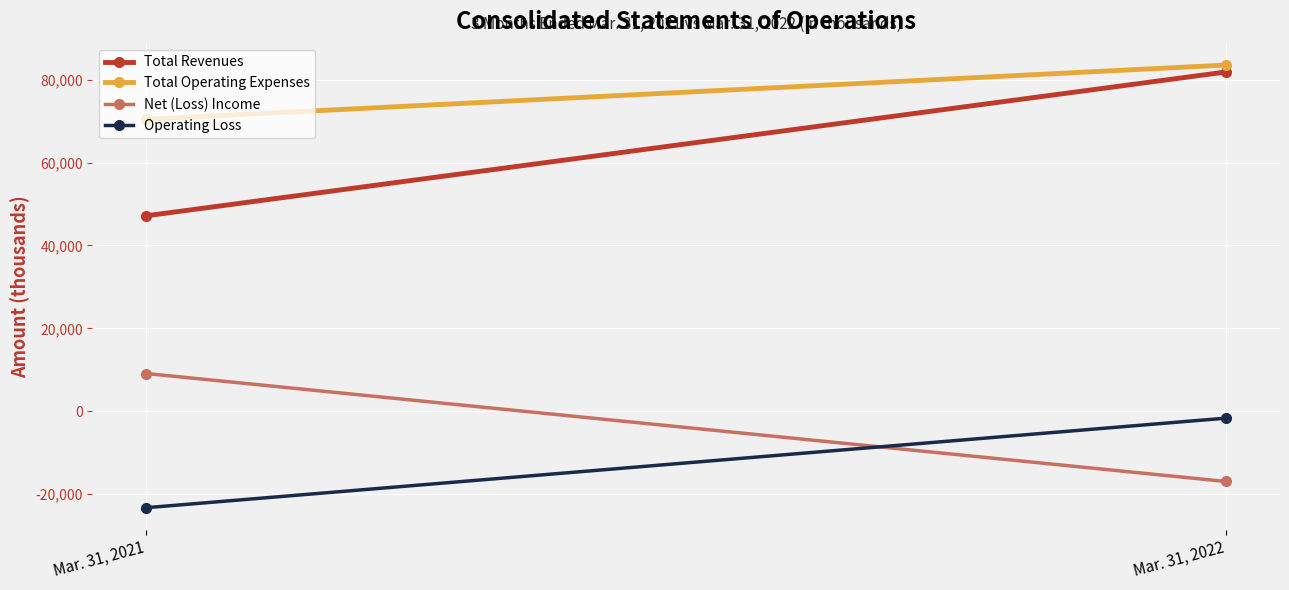

What is the value of the Operating Loss point at the 2nd from the left?

-1674